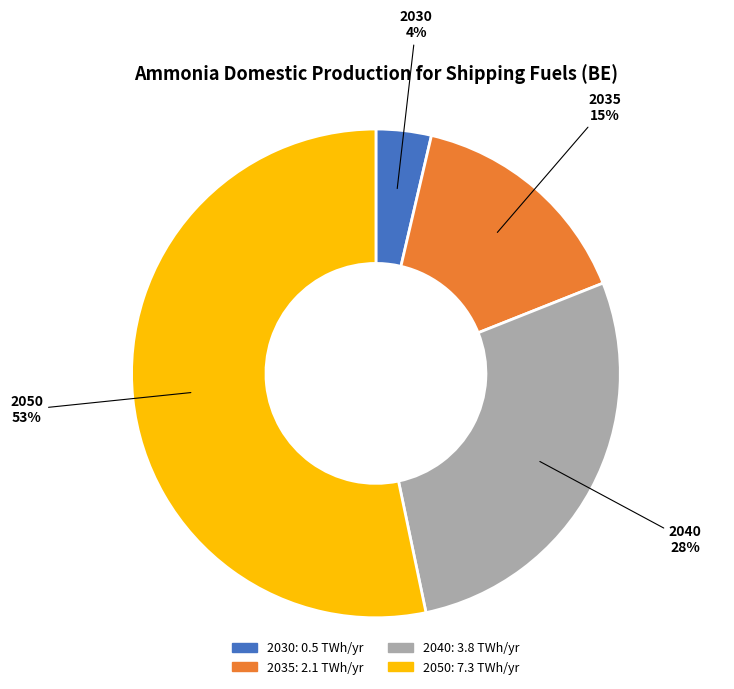

To the nearest percent, what is the average slice percentage?

25%